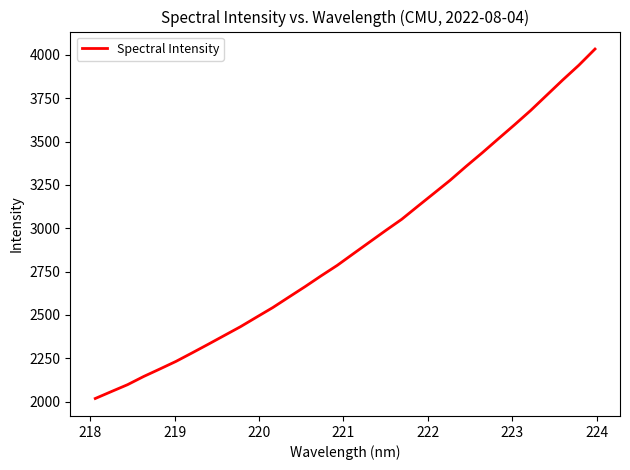

What is the maximum value shown in the chart?

4034.3